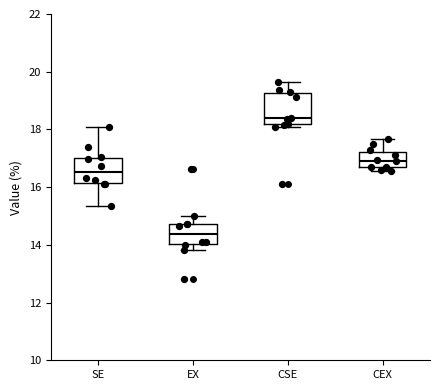

Which box has the lowest median line?

EX